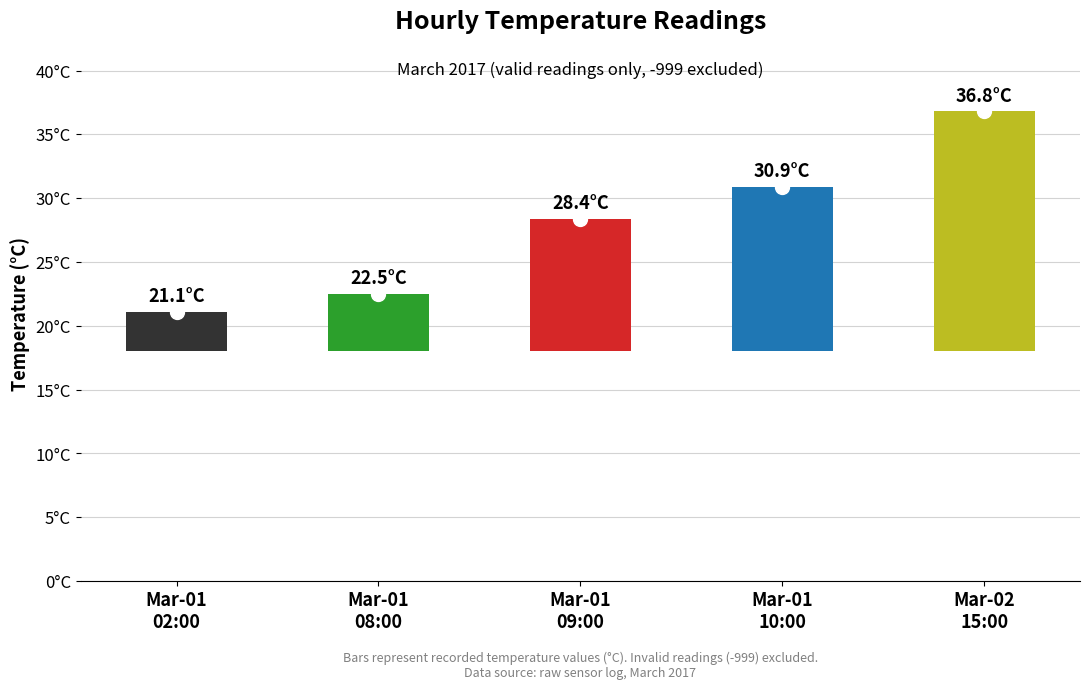

List the labels in order of value, smallest first.

Mar-01
02:00, Mar-01
08:00, Mar-01
09:00, Mar-01
10:00, Mar-02
15:00